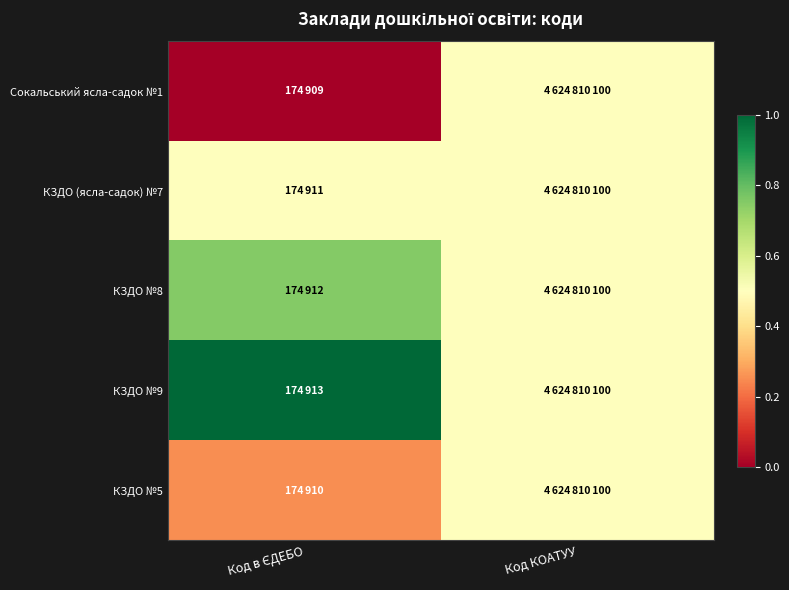

At Код КОАТУУ, list the series in order from largest to smallest.

Сокальський ясла-садок №1, КЗДО (ясла-садок) №7, КЗДО №8, КЗДО №9, КЗДО №5